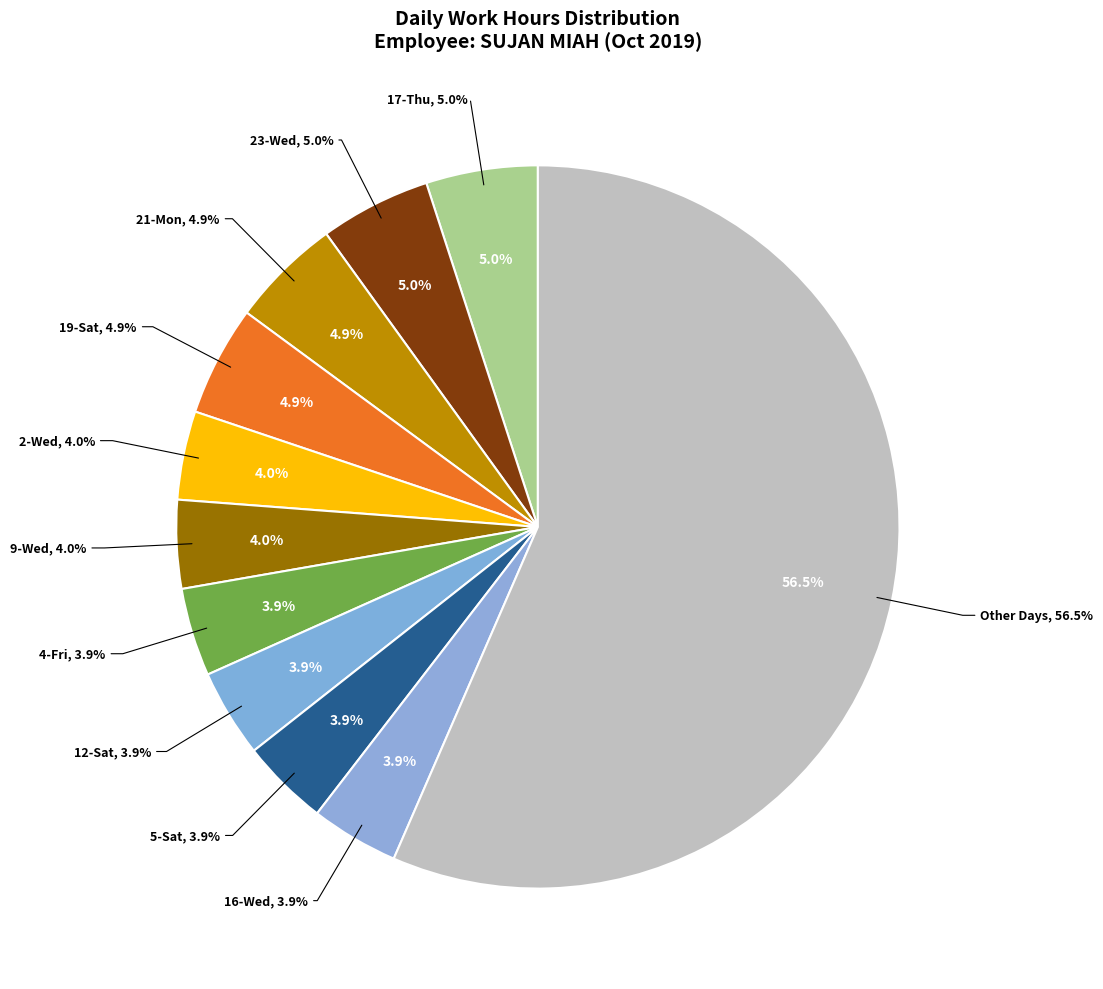

Does 10-Thu account for over 50% of the chart?

No